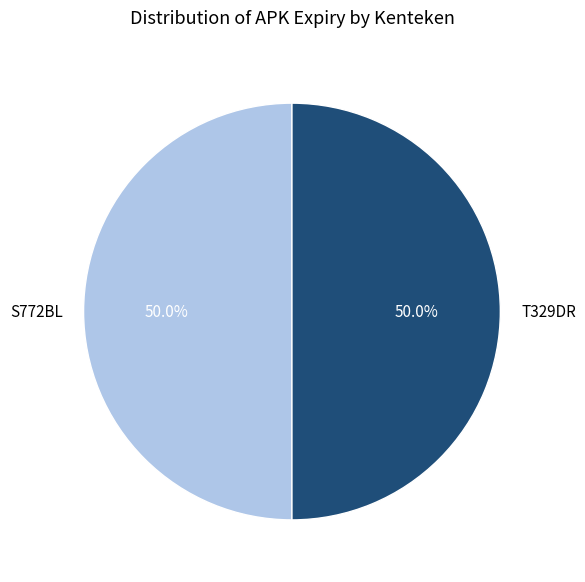

What is the total percentage of T329DR and S772BL?

100.0%